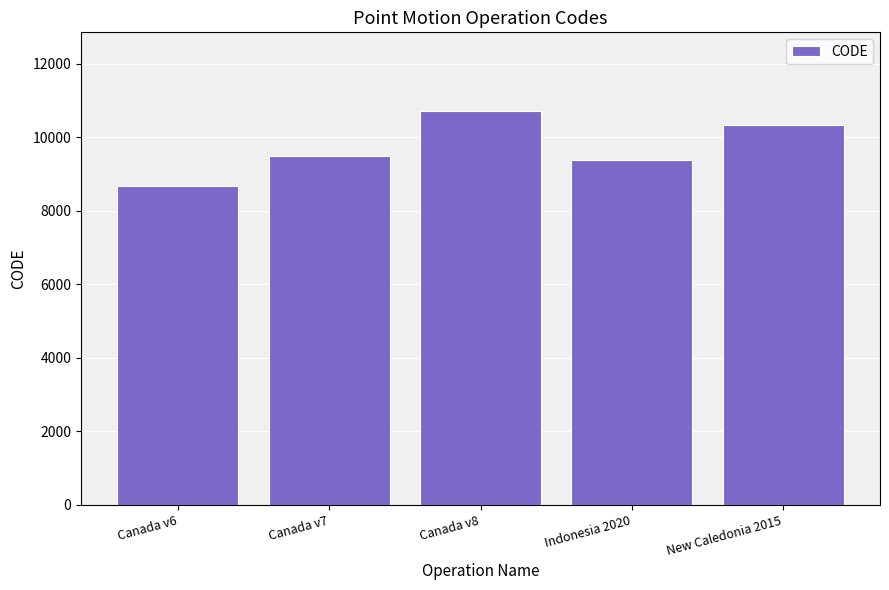

What is the approximate value at Canada v8?

10707